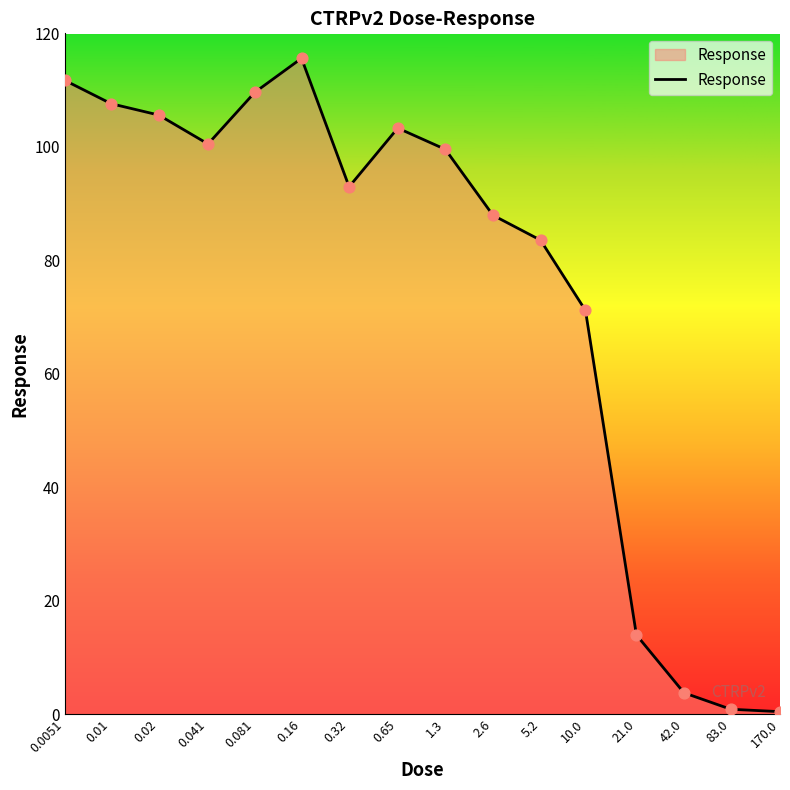

What is the greatest value displayed?

115.6